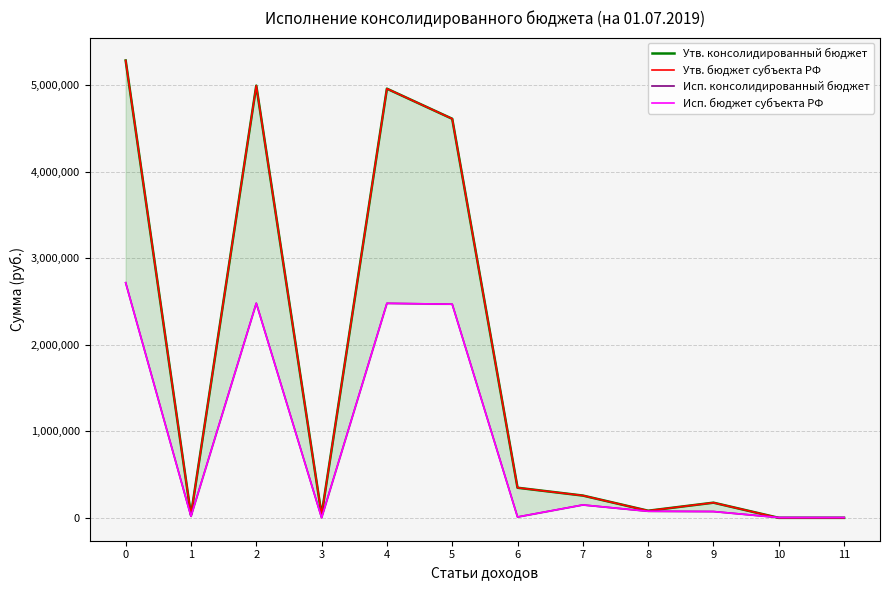

Between 3 and 4, which is larger?

4